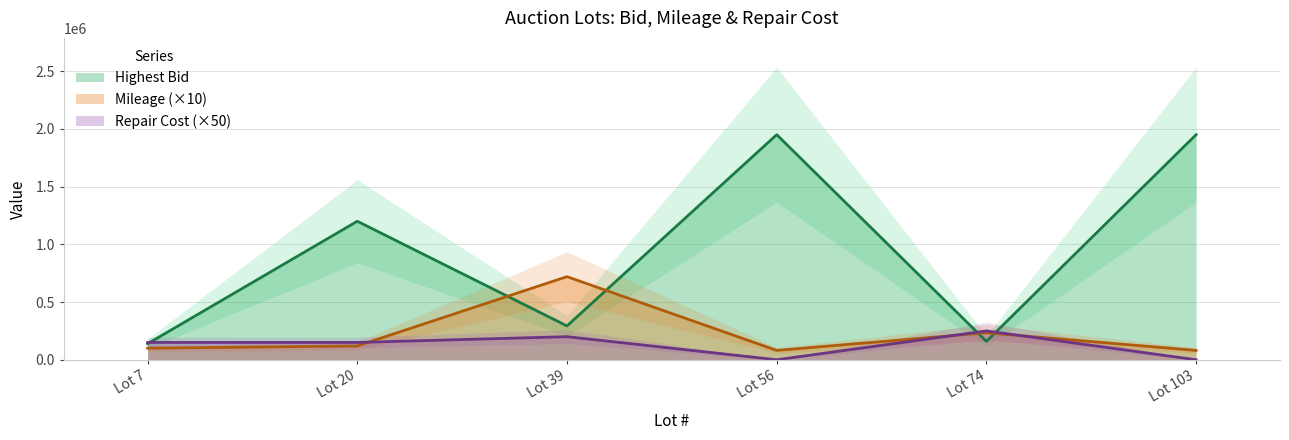

How many intersections are there between Mileage and Repair Cost?

3